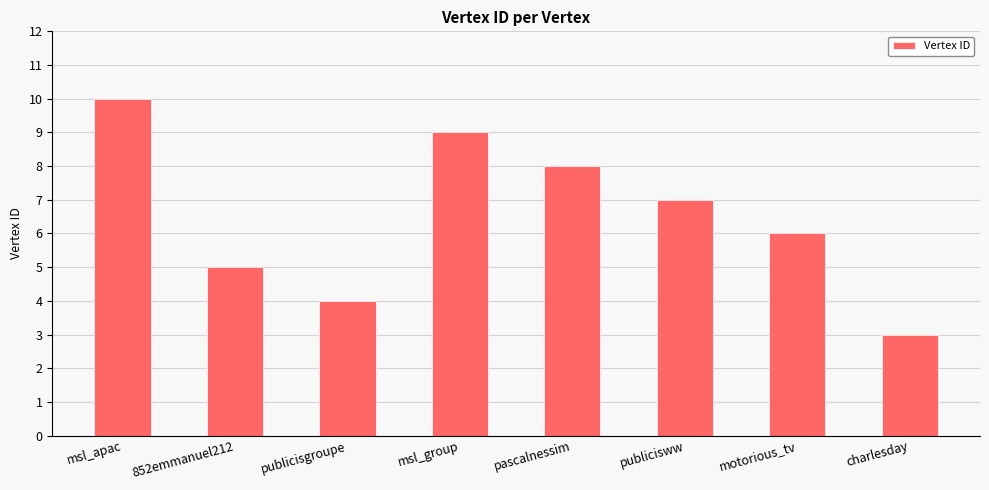

Which category has the lowest value across all series?

charlesday